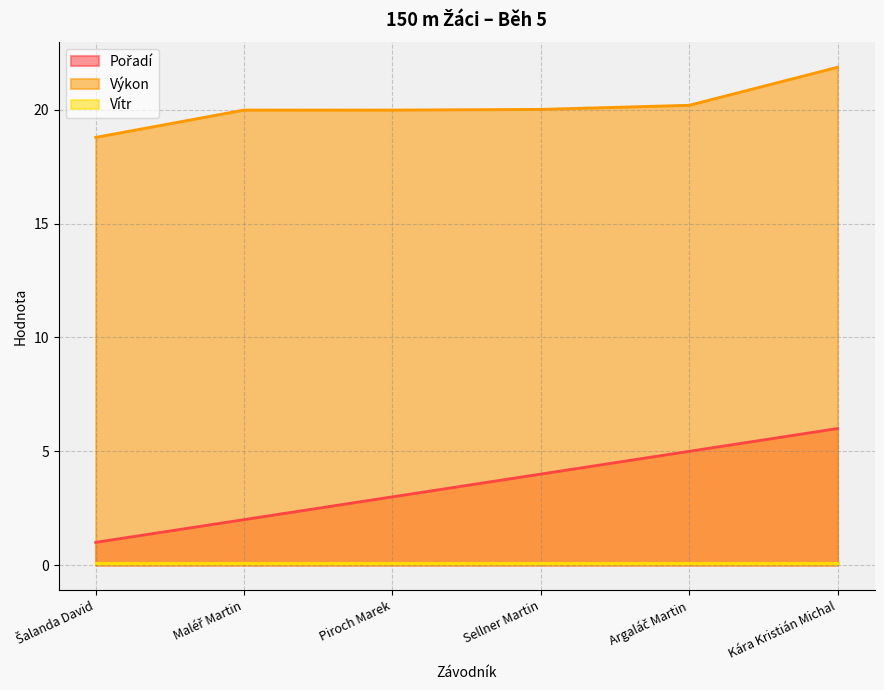

True or false: Pořadí and Výkon intersect in this chart.

False